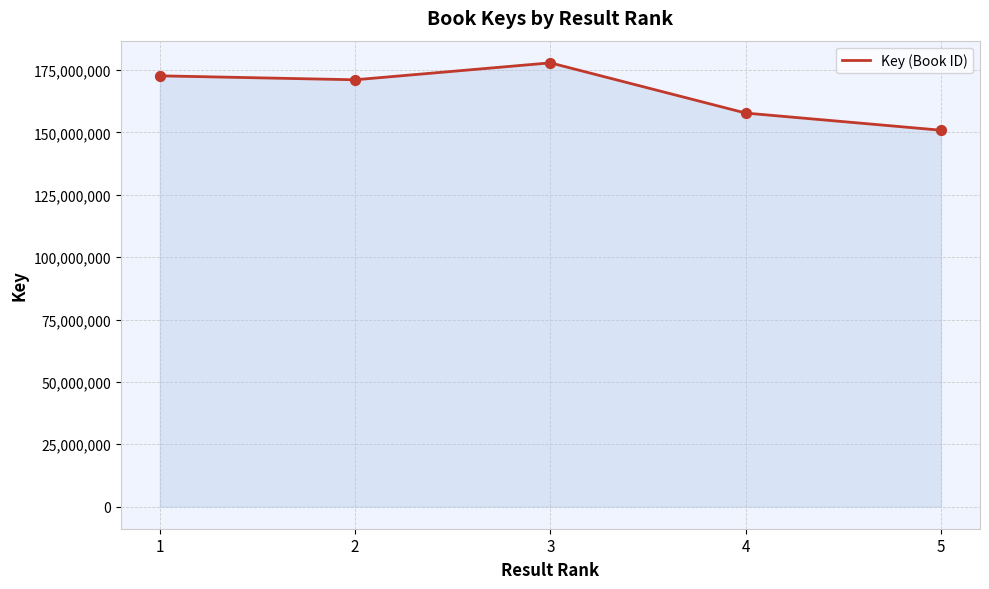

What is the change in value from 1 to 4?

-14935013